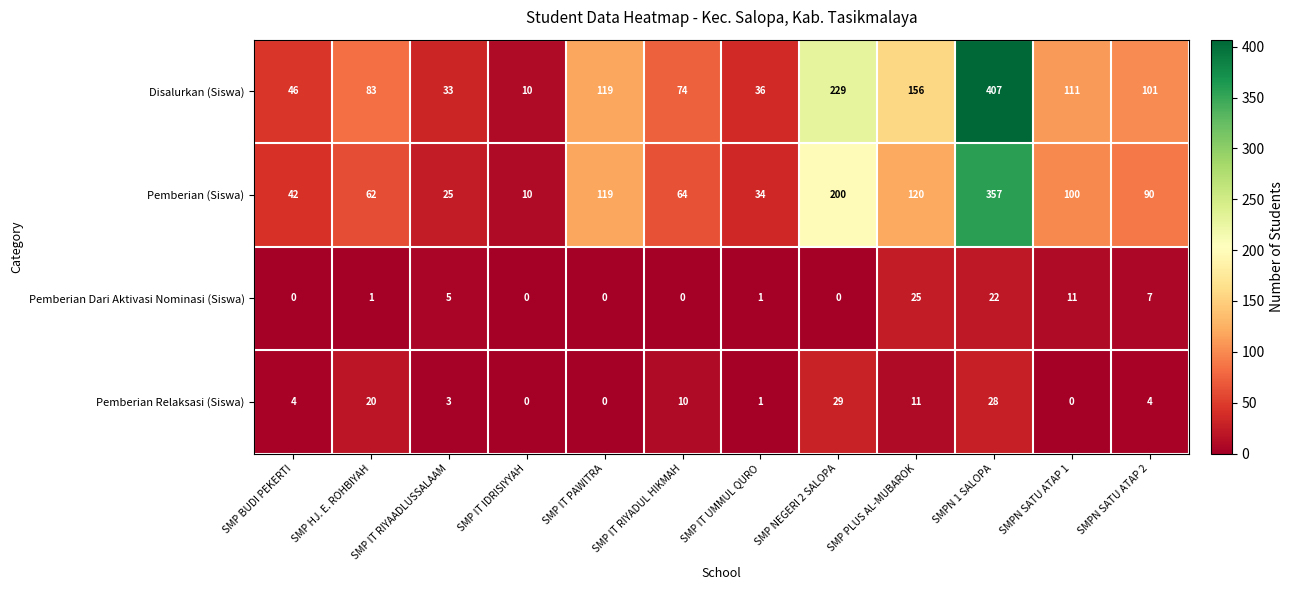

What is the spread (max minus min) of values at SMP BUDI PEKERTI?

46